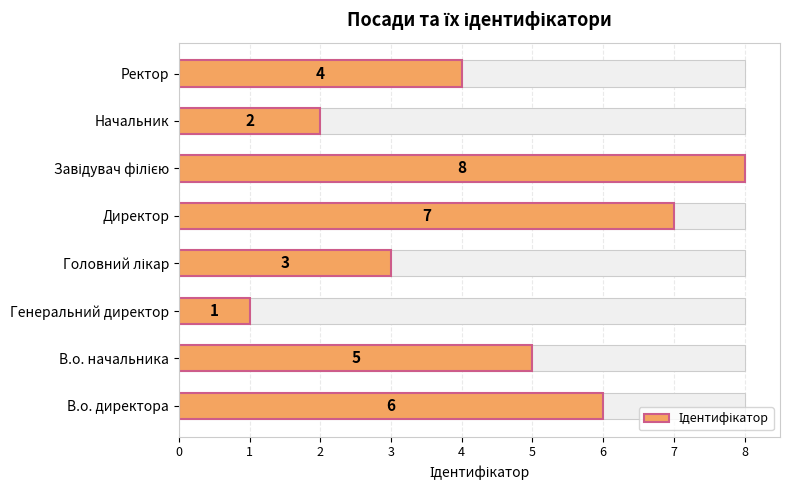

Count the values in the range 3 to 7.

5